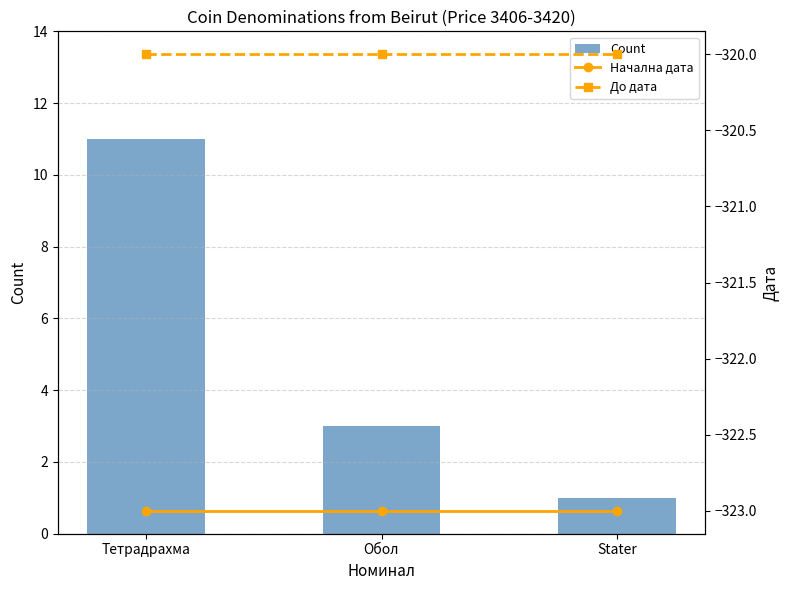

What is the lowest value of the До дата series?

-320